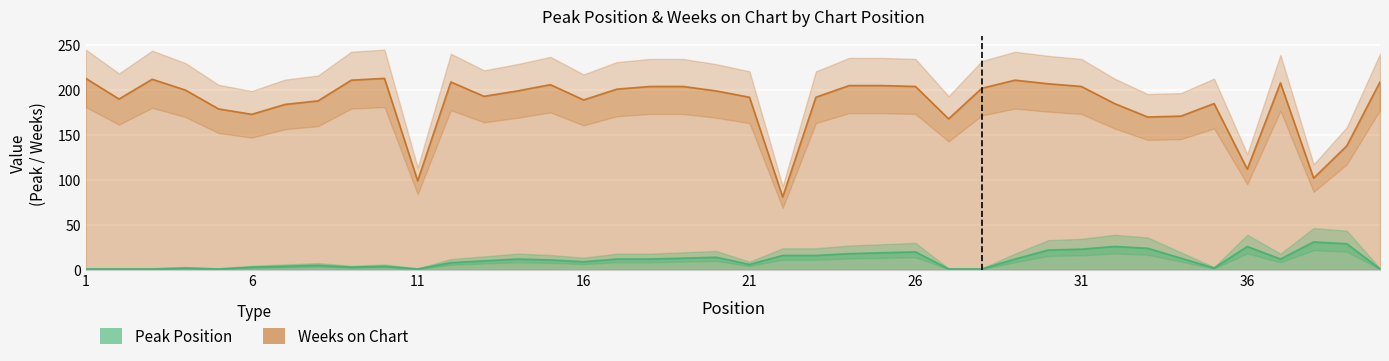

True or false: Weeks on Chart and Peak Position cross at least once.

False